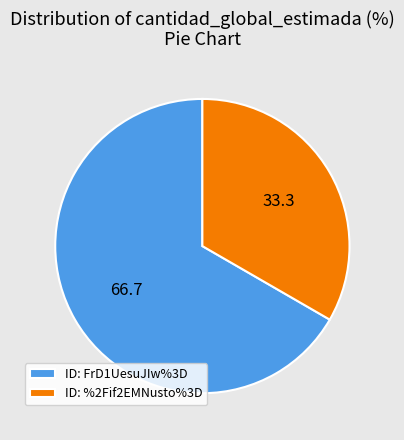

Is there a majority slice in this chart?

Yes